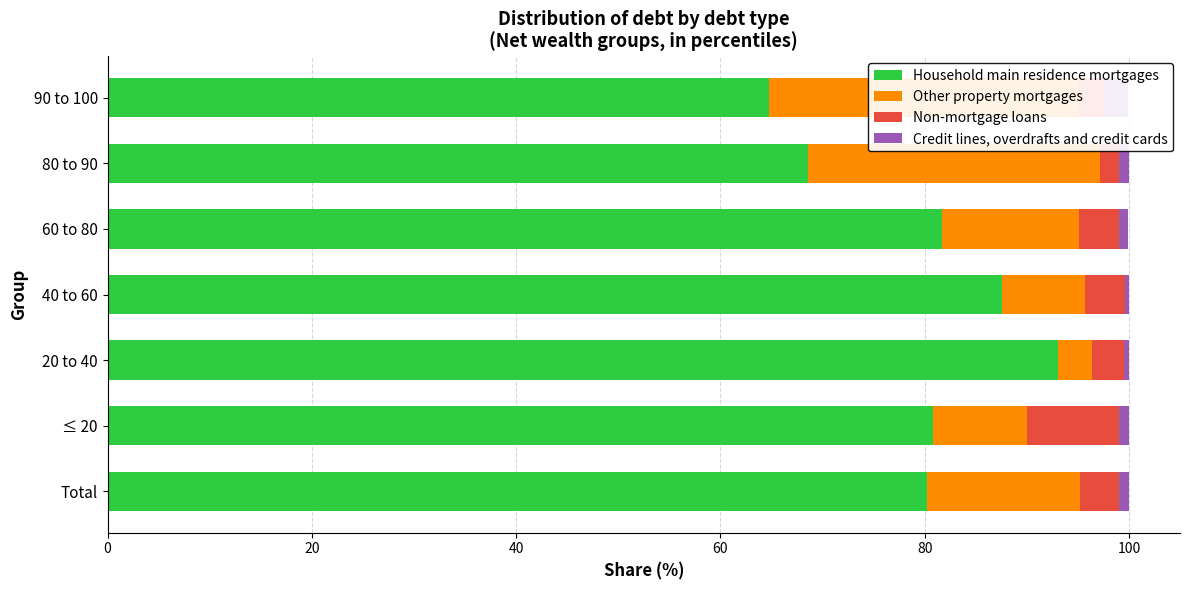

Which series has the largest total across all categories?

Household main residence mortgages